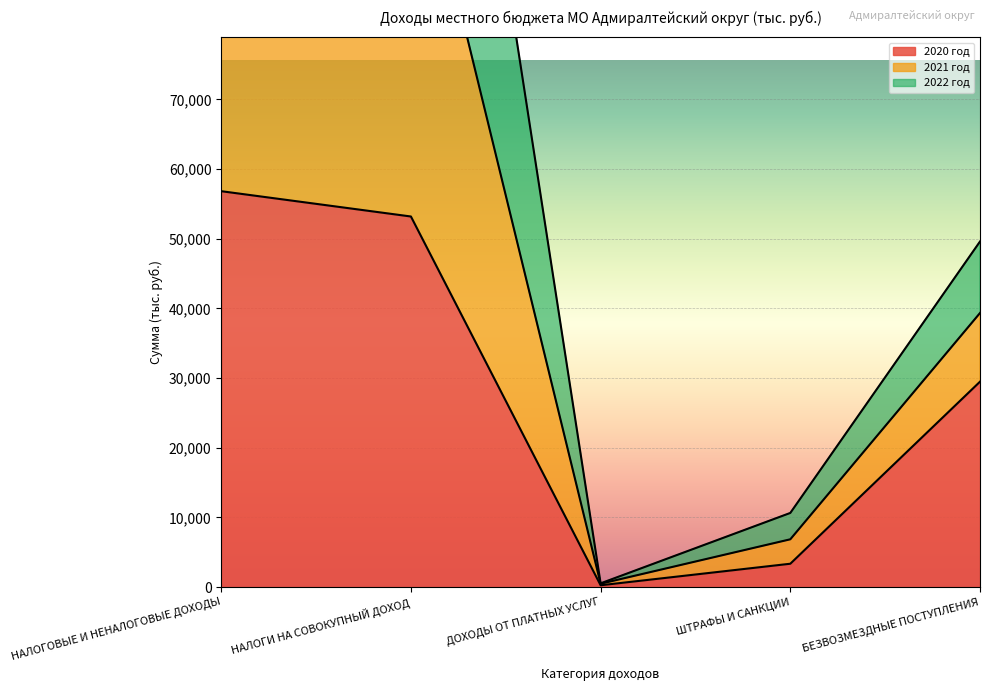

True or false: 2022 год and 2021 год intersect in this chart.

False